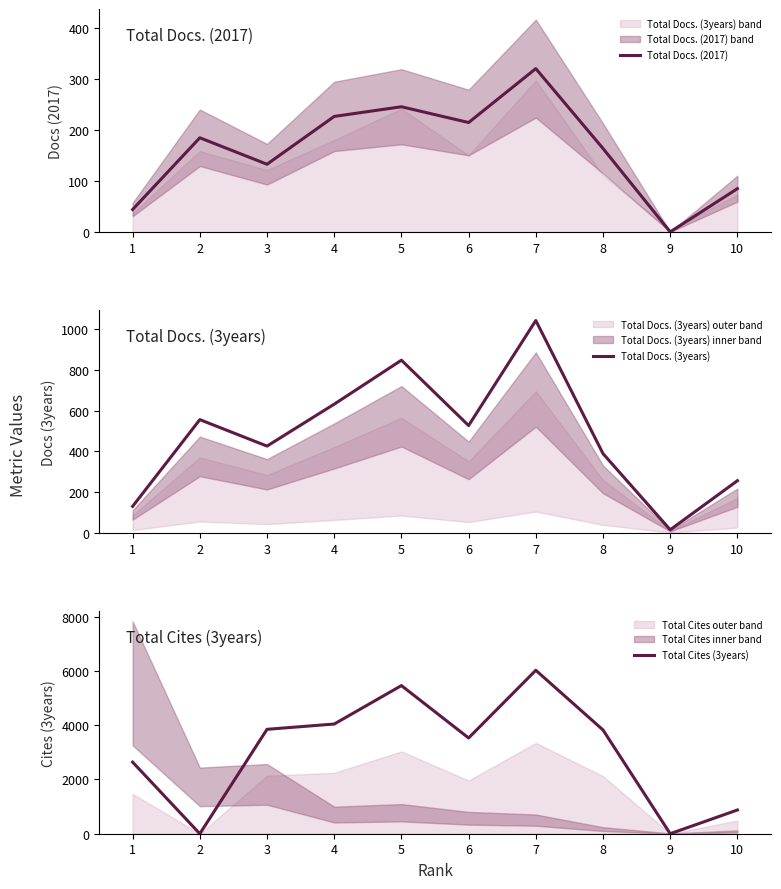

What is the difference between the maximum and minimum values in the Total Cites (3years) series?

6024